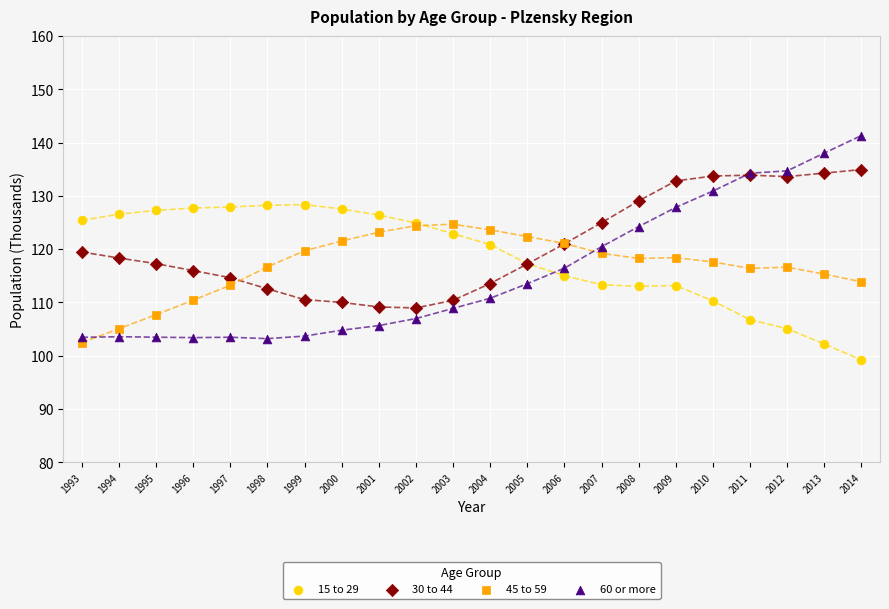

What are all the series names shown in the legend?

15 to 29, 30 to 44, 45 to 59, 60 or more